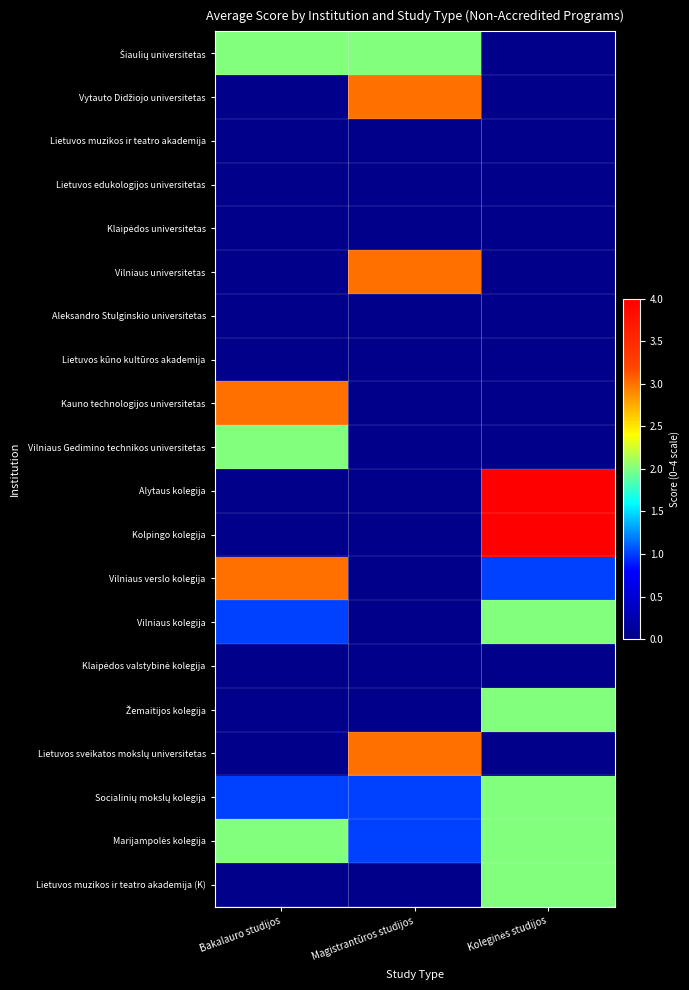

Count the number of categories in the chart.

3